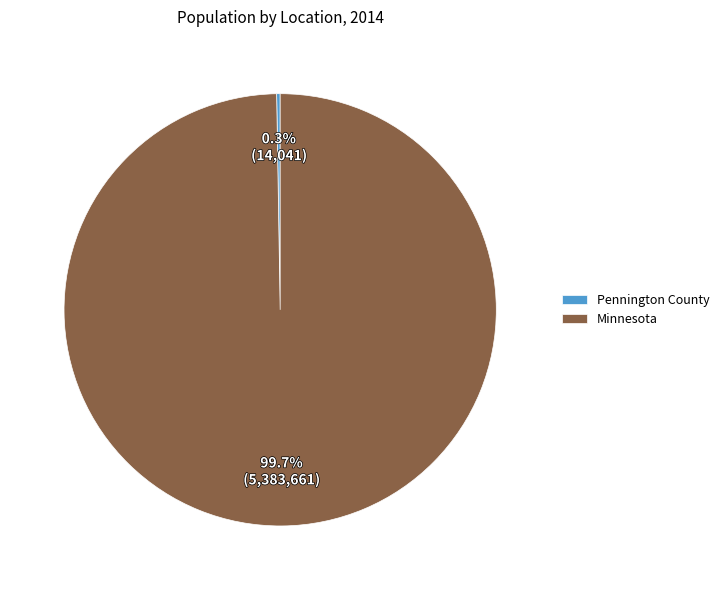

Which category accounts for the majority?

Minnesota